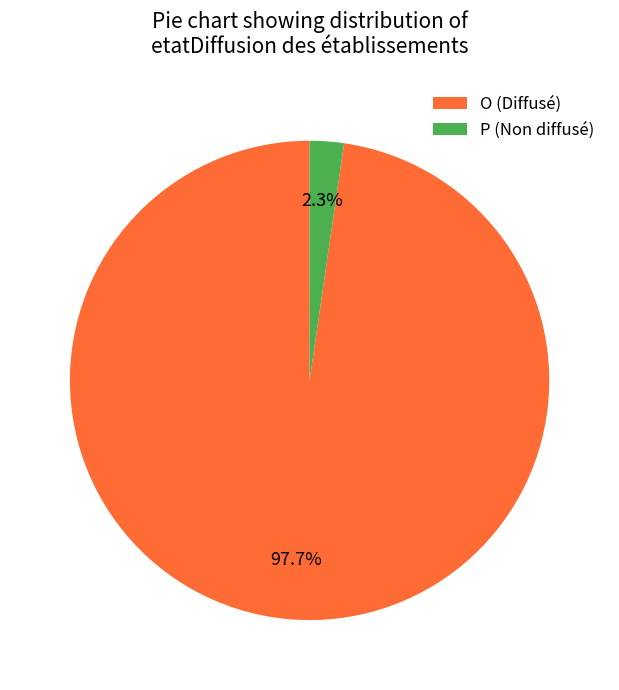

To the nearest percent, what is the combined percentage of P and O?

100%